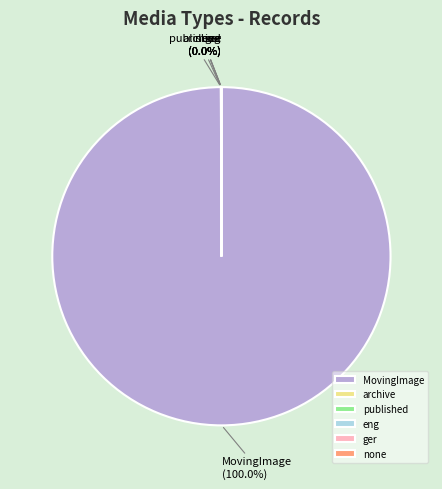

To the nearest percent, what portion does MovingImage represent?

100%